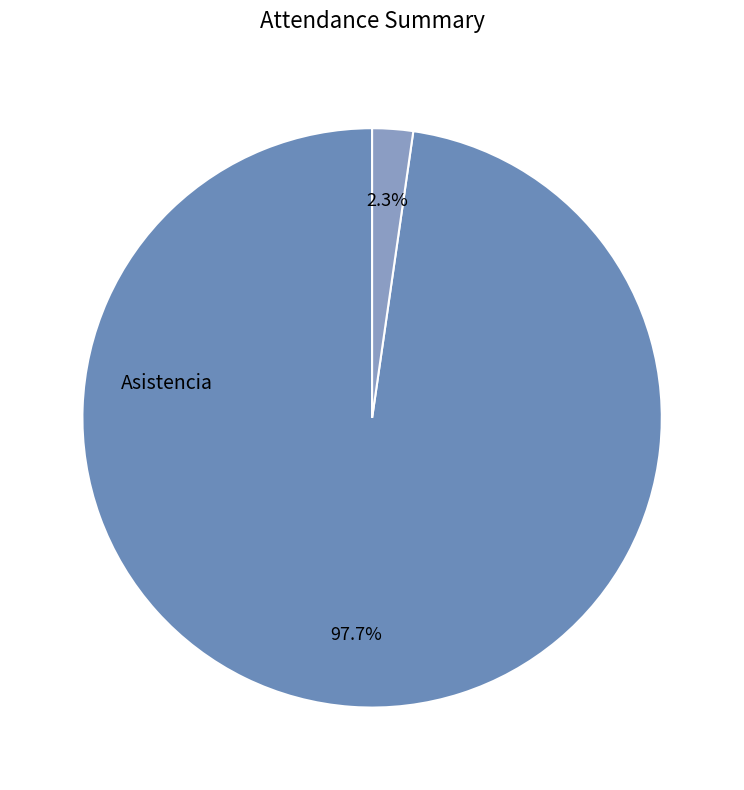

Count the number of slices in the pie.

2